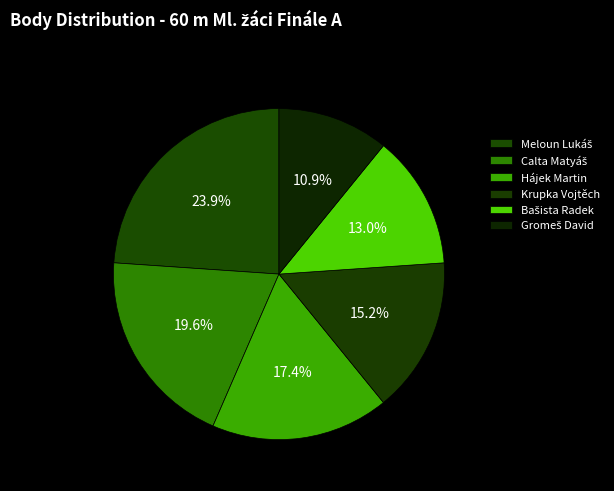

To the nearest percent, what is the average slice percentage?

17%